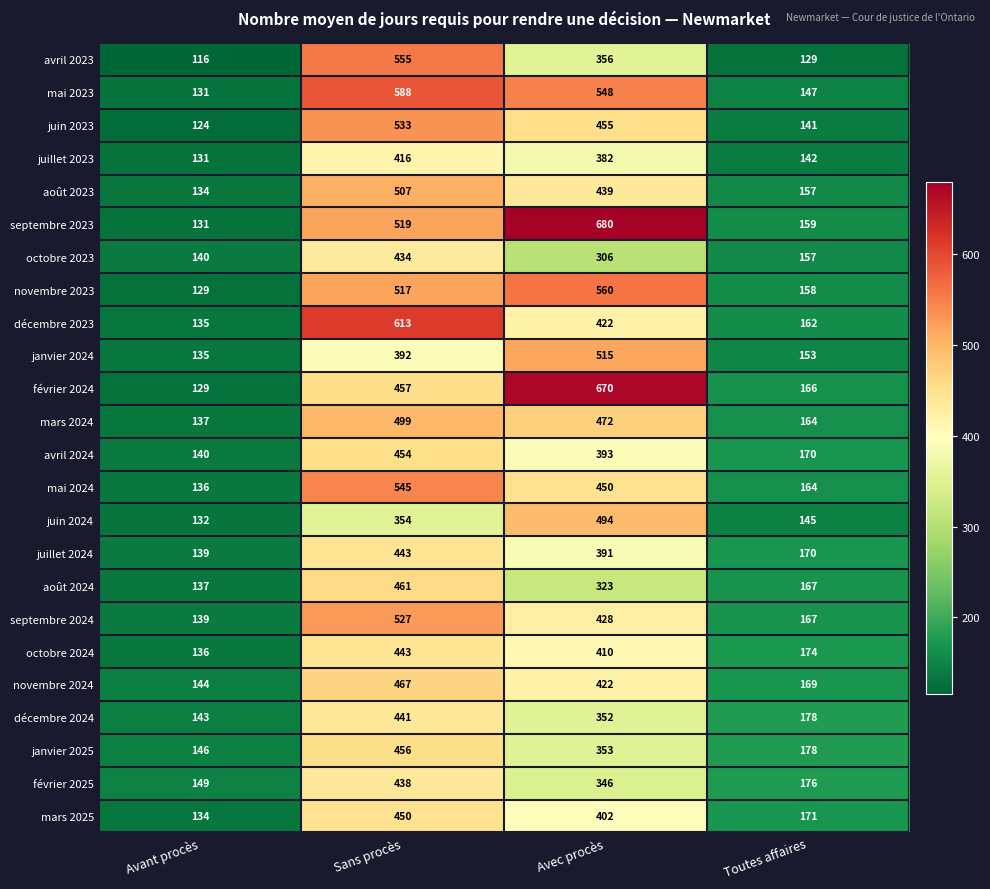

How many categories are shown in the chart?

4